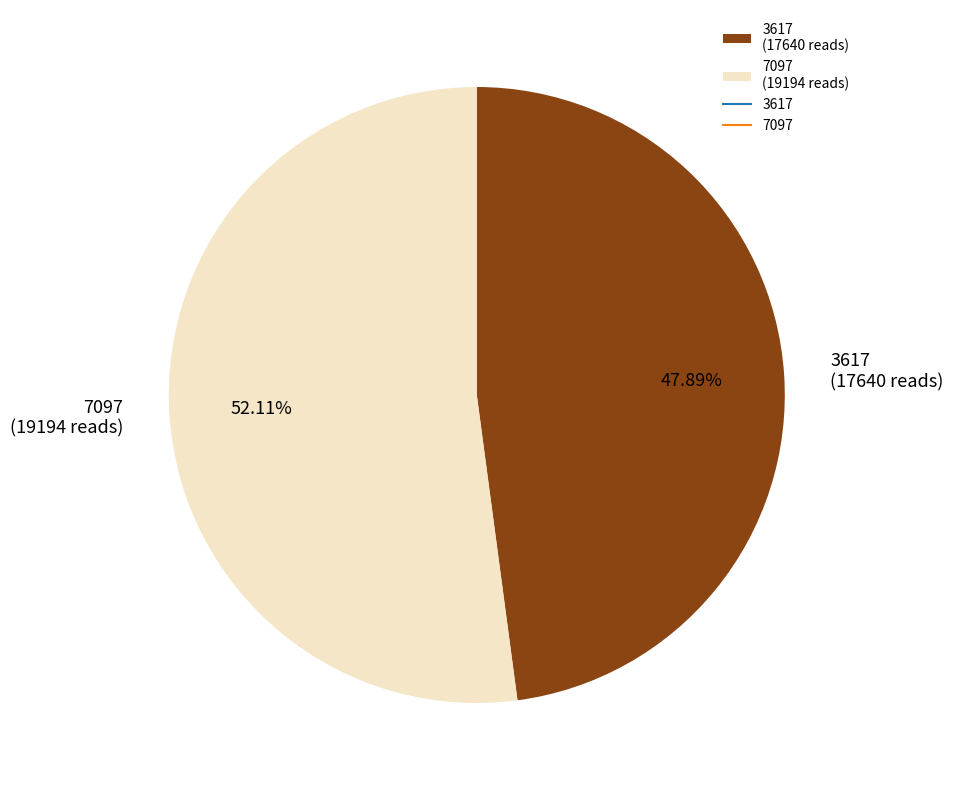

What is the total percentage of 3617 and 7097?

100.0%